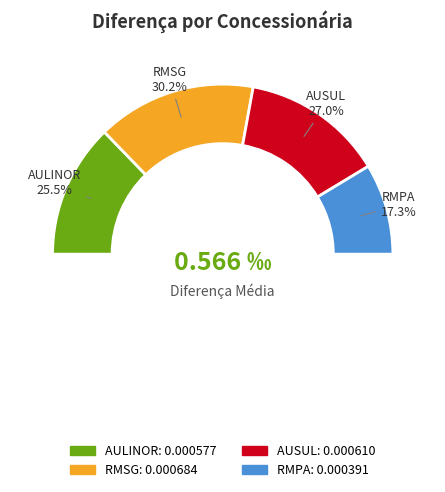

Does RMSG represent more than half of the total?

No